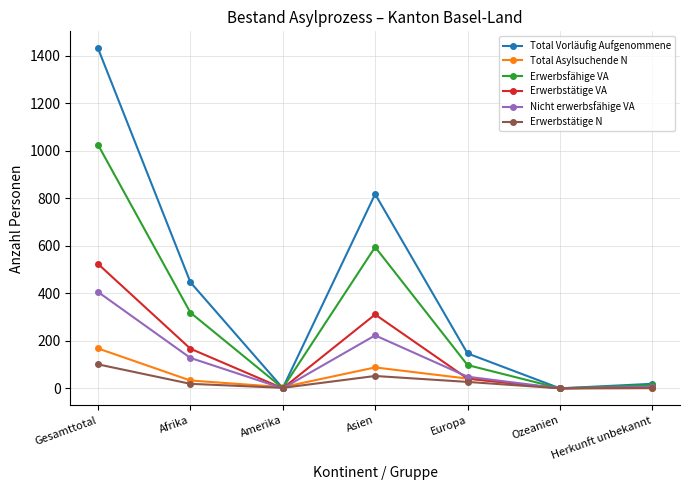

Which series changed the most between Asien and Herkunft unbekannt?

Total Vorläufig Aufgenommene